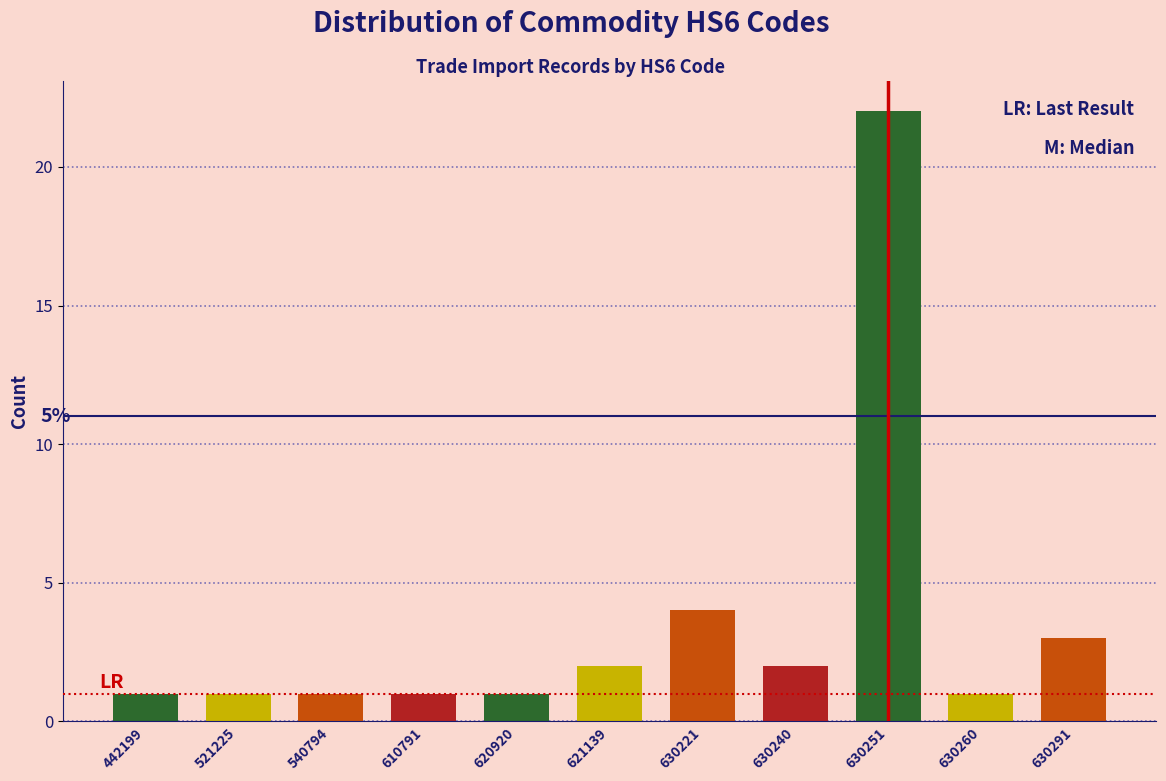

Reading right to left, list all the values displayed in this chart.

630291=3	630260=1	630251=22	630240=2	630221=4	621139=2	620920=1	610791=1	540794=1	521225=1	442199=1